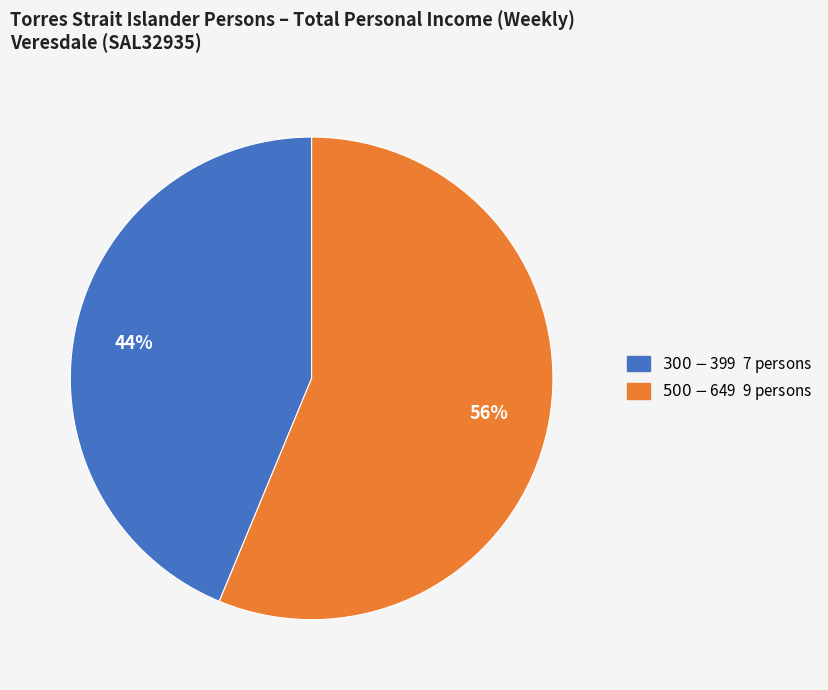

Which has a higher value, $300-$399 or $500-$649?

$500-$649